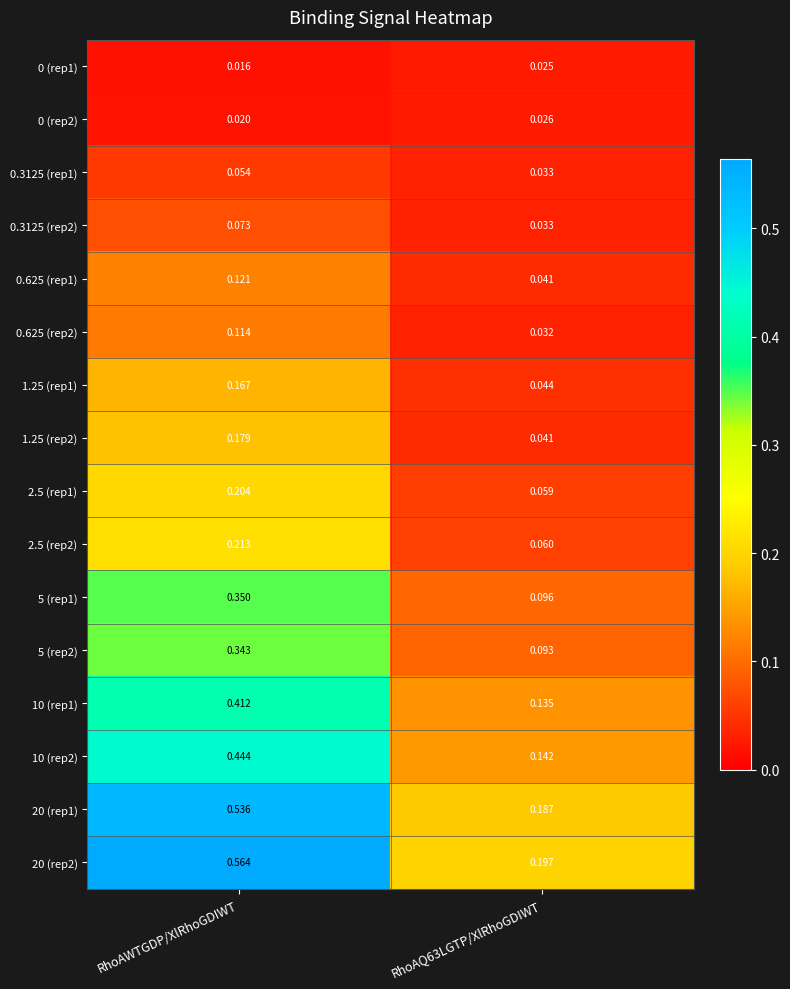

Which label corresponds to the largest value in the chart?

RhoAWTGDP/XlRhoGDIWT